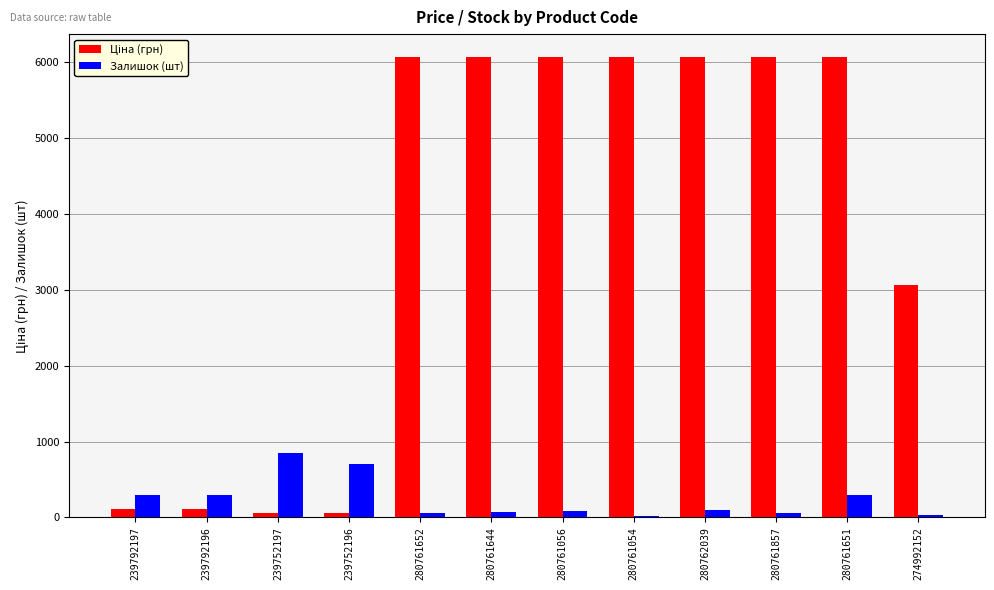

Is it true that Залишок (шт) equals 90.0 at 280761056?

True